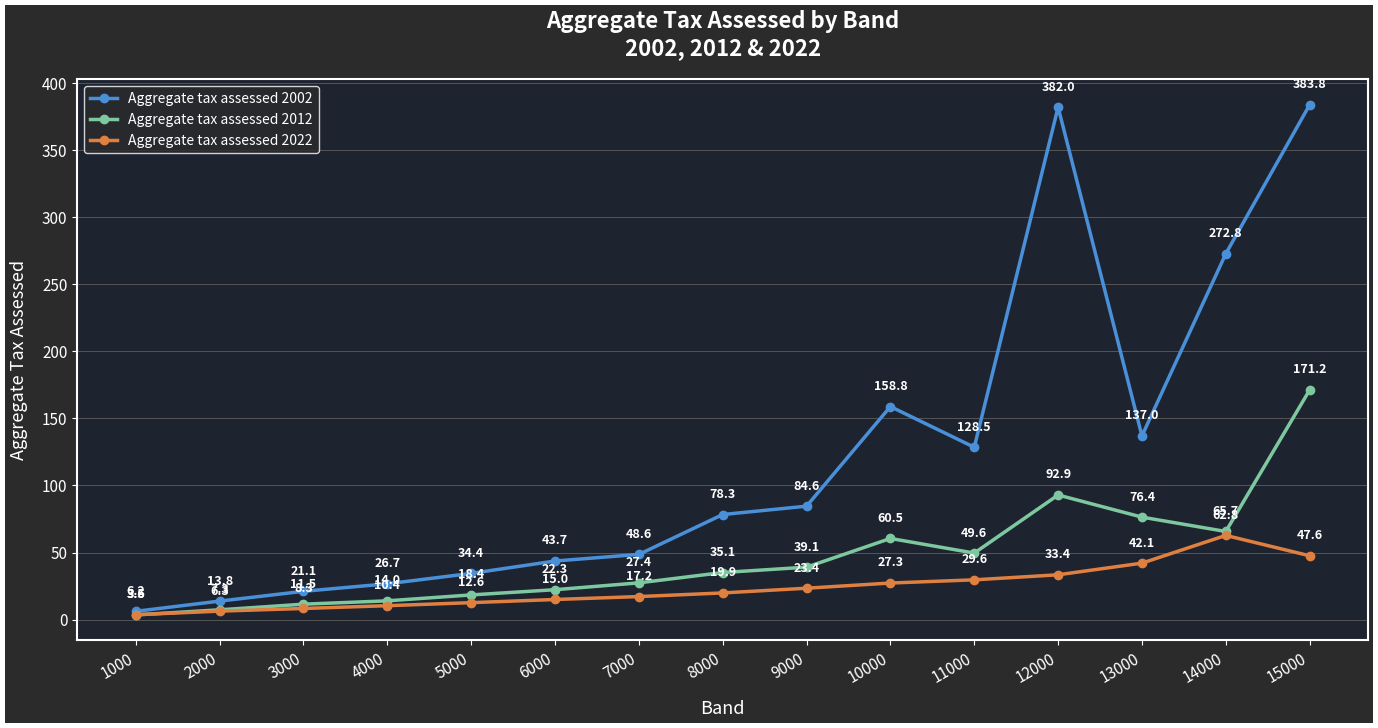

What is the total value across all series at 8000?

133.3